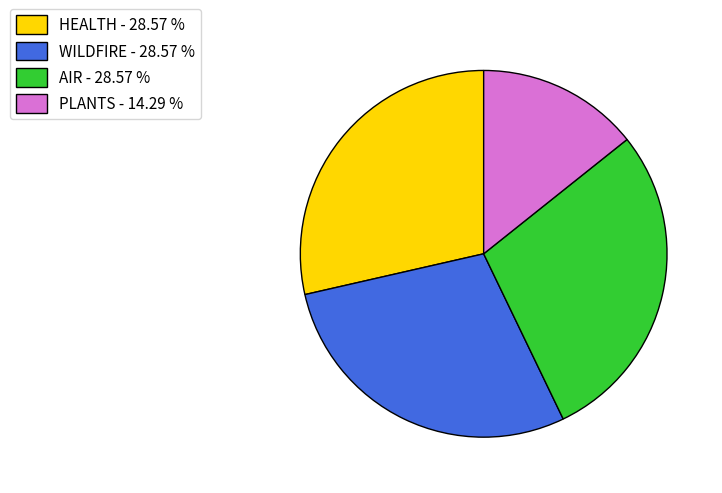

Between AIR - 28.57 % and PLANTS - 14.29 %, which is larger?

AIR - 28.57 %